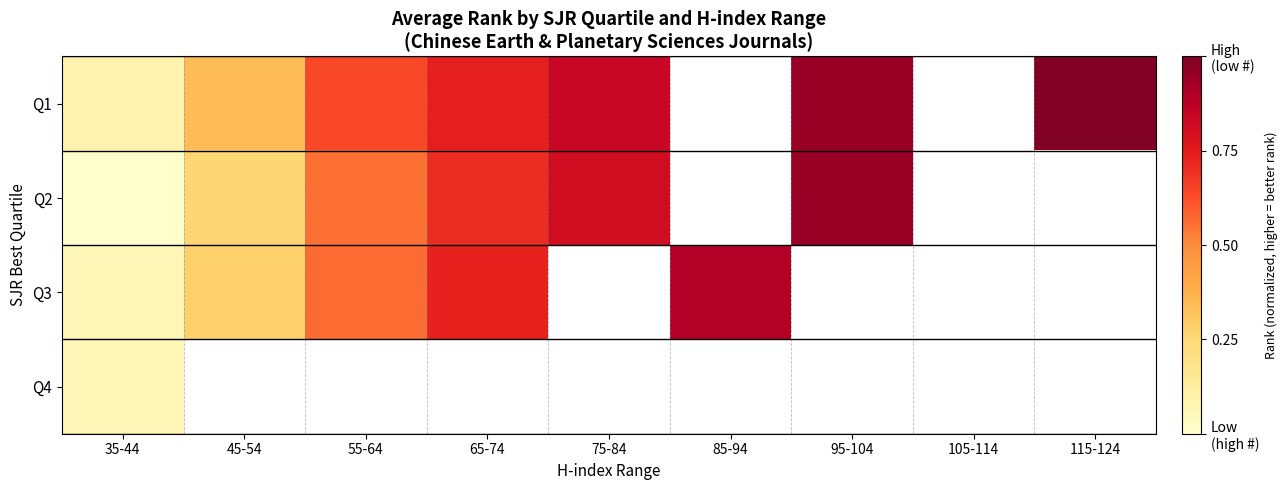

What is the maximum value for Q2?

0.9